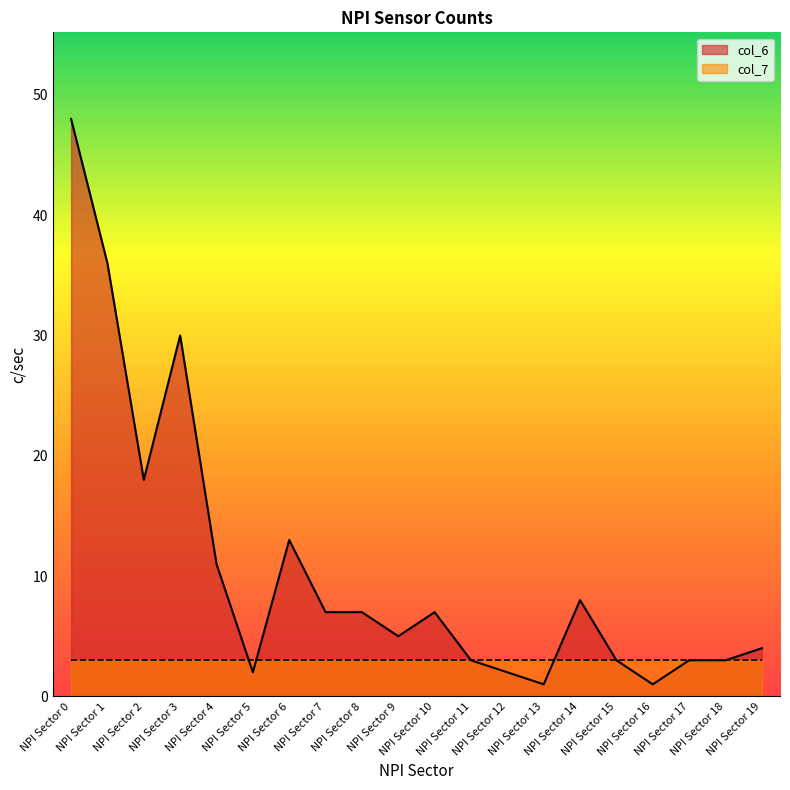

Does the chart have visible grid lines?

No